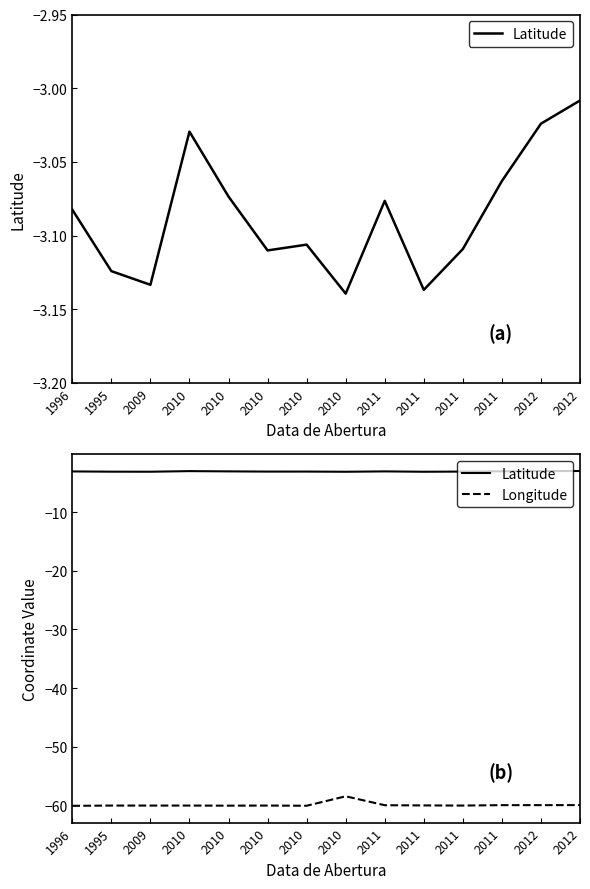

Reading left to right, extract all data points from this chart.

Latitude: -3.1	-3.1	-3.1	-3.0	-3.1	-3.1	-3.1	-3.1	-3.1	-3.1	-3.1	-3.1	-3.0	-3.0
Longitude: -60.1	-60.0	-60.0	-60.0	-60.0	-60.0	-60.1	-58.4	-60.0	-60.0	-60.0	-59.9	-59.9	-59.9